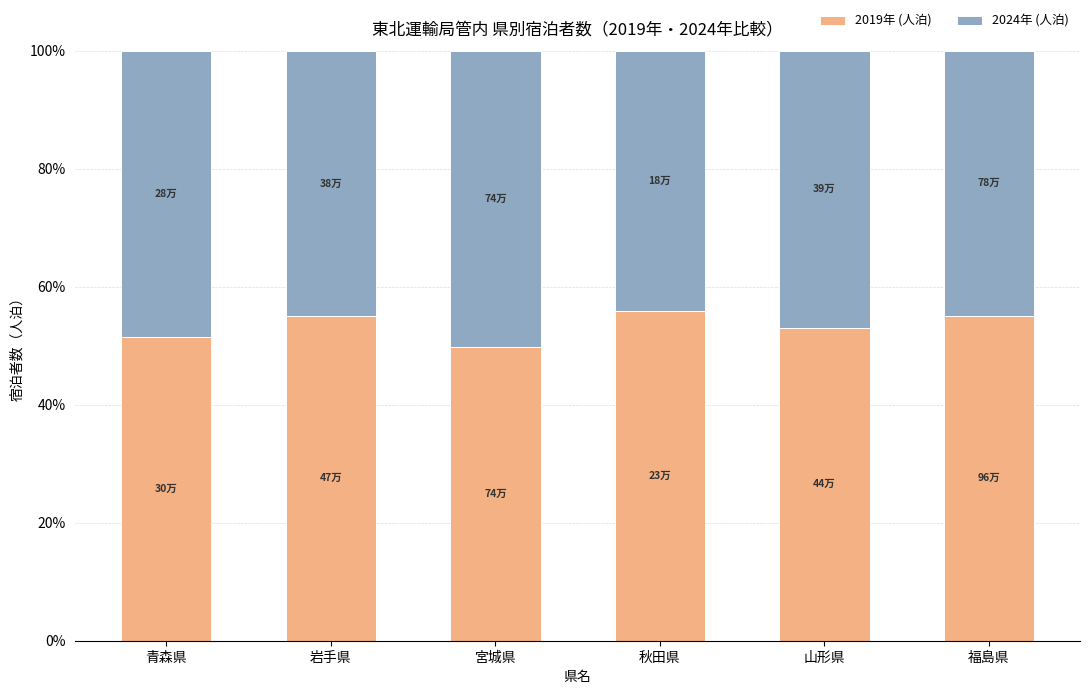

What is the highest value of the 2019年 (人泊) series?

56.0